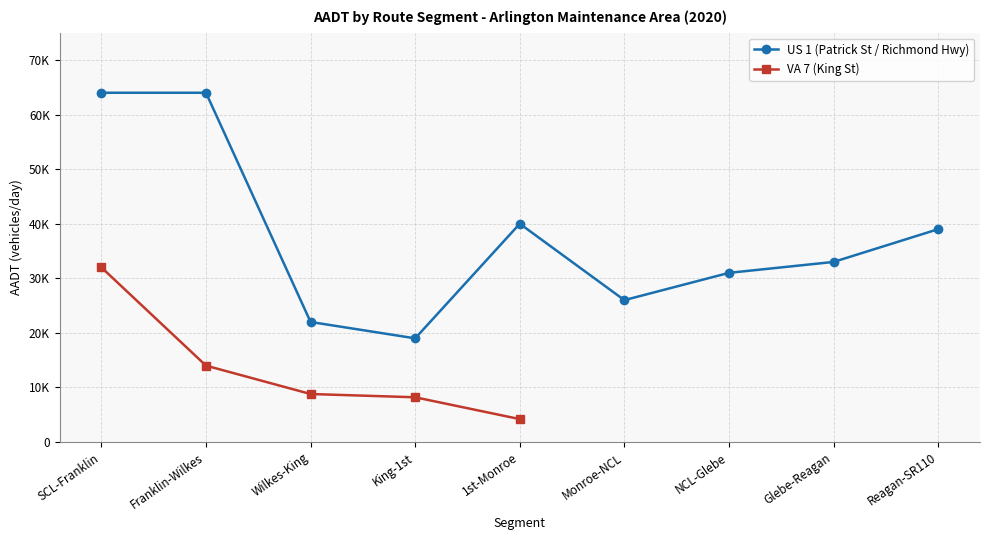

What is the value of the 4th point from the left?

19000